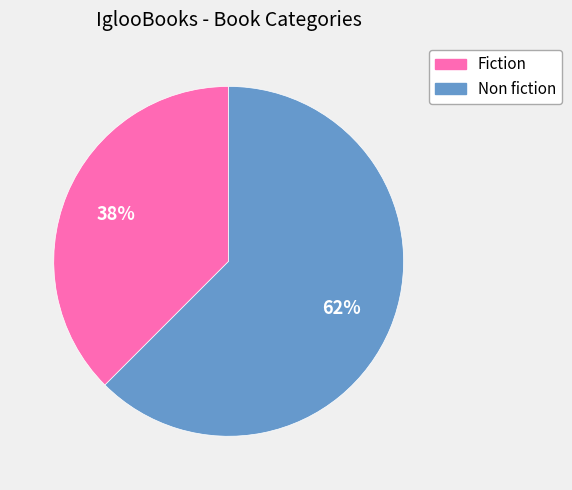

How many slices are in this pie chart?

2